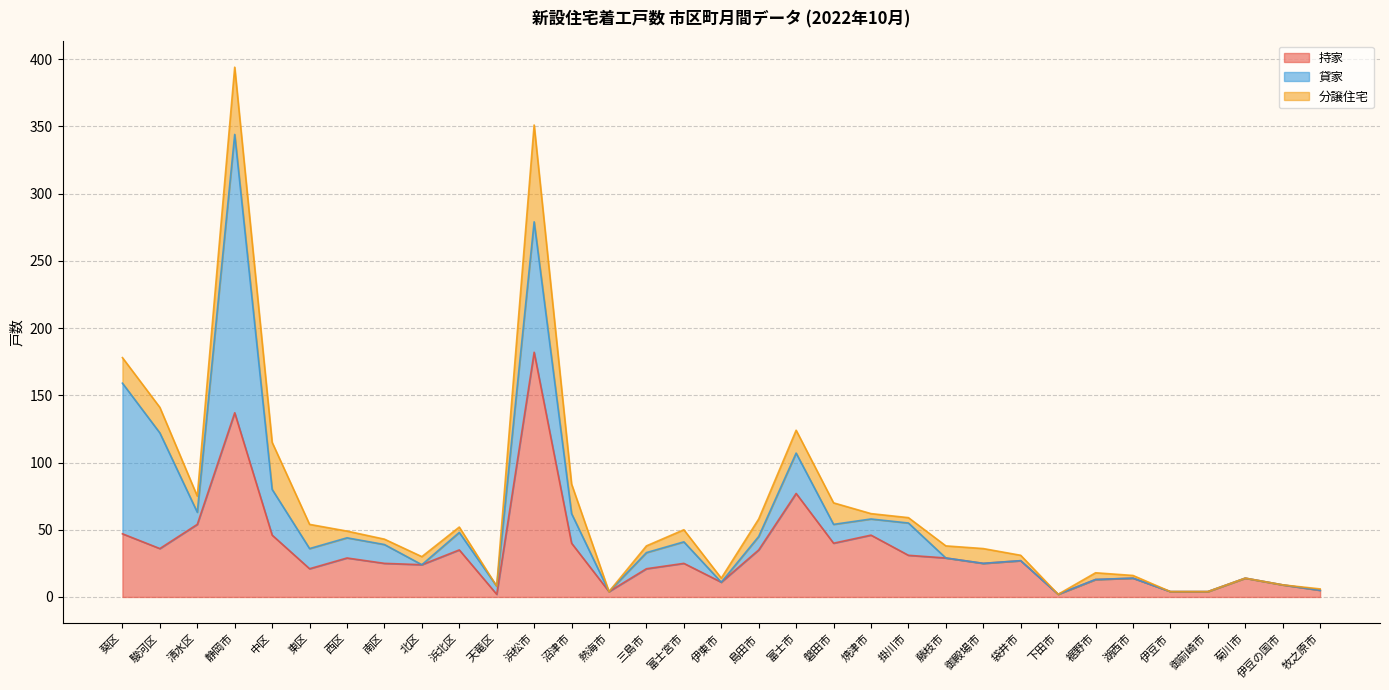

Rank the series by their average value, from highest to lowest.

持家, 貸家, 分譲住宅